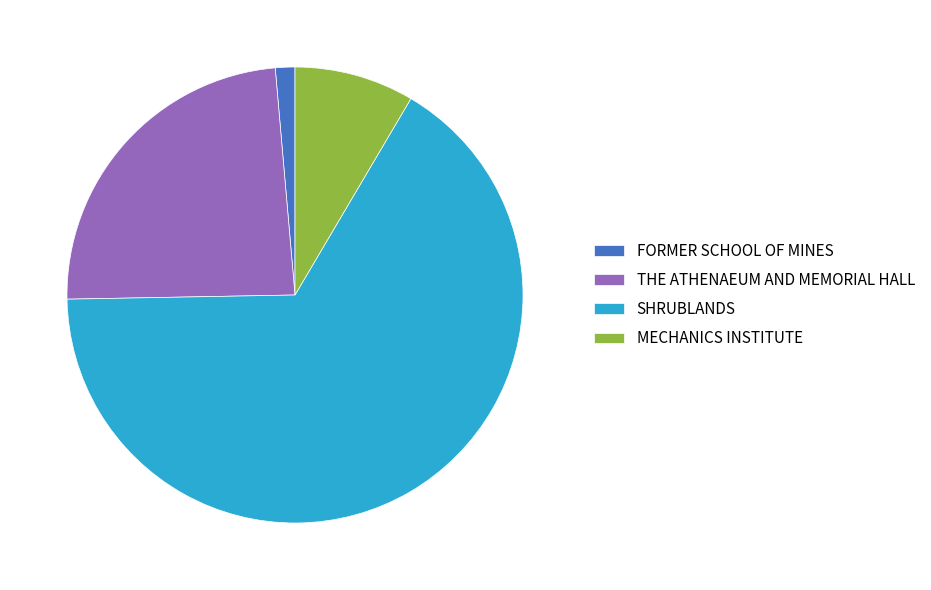

True or false: FORMER SCHOOL OF MINES accounts for 1% of the total.

True